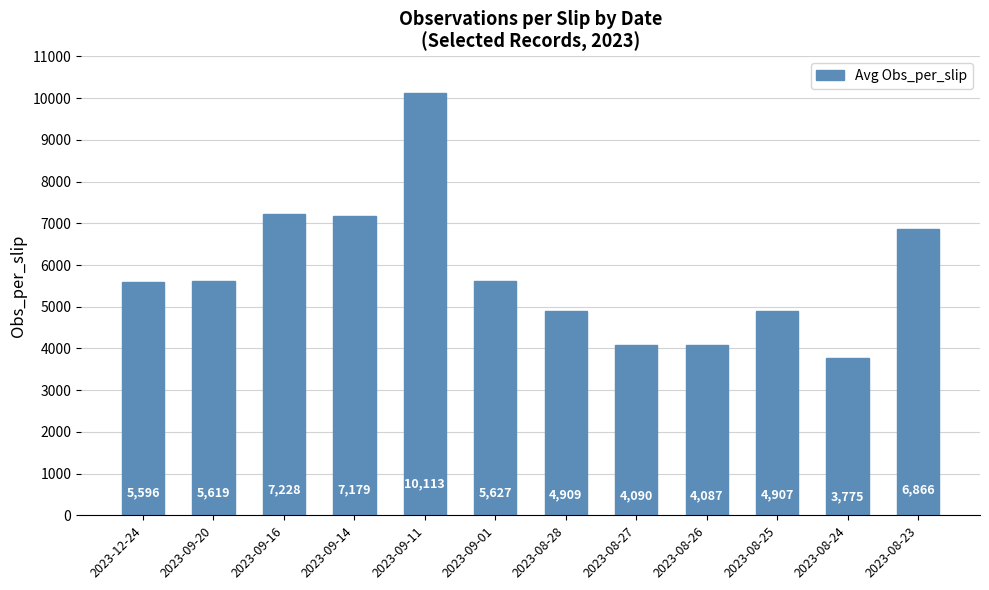

Rank the categories by value from highest to lowest.

2023-09-11, 2023-09-16, 2023-09-14, 2023-08-23, 2023-09-01, 2023-09-20, 2023-12-24, 2023-08-28, 2023-08-25, 2023-08-27, 2023-08-26, 2023-08-24